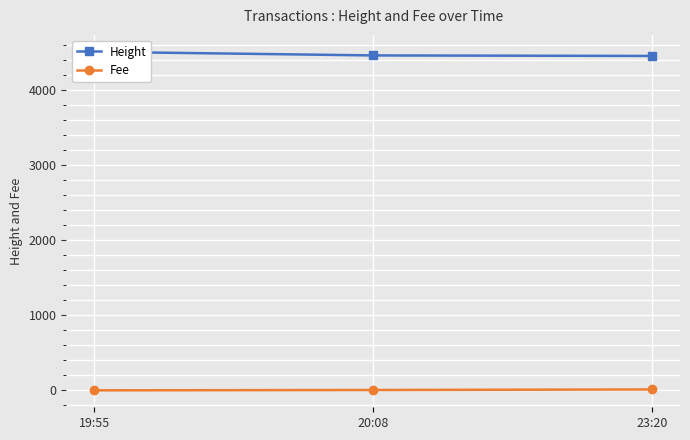

What is the difference between the highest and lowest values at 20:08?

4450.2